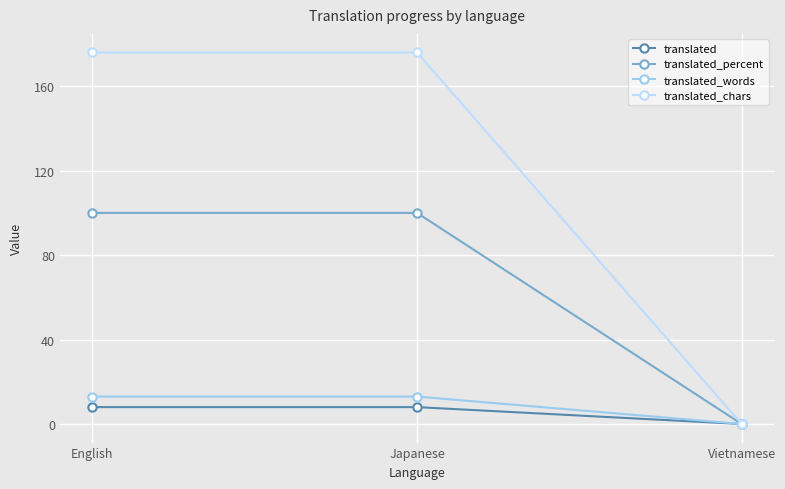

What is the total value across all series at Japanese?

297